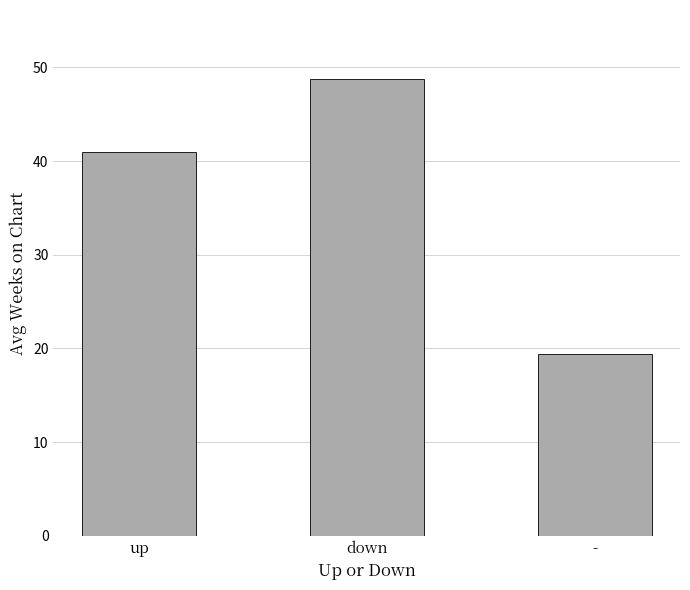

At which category does the chart reach its minimum across all series?

-